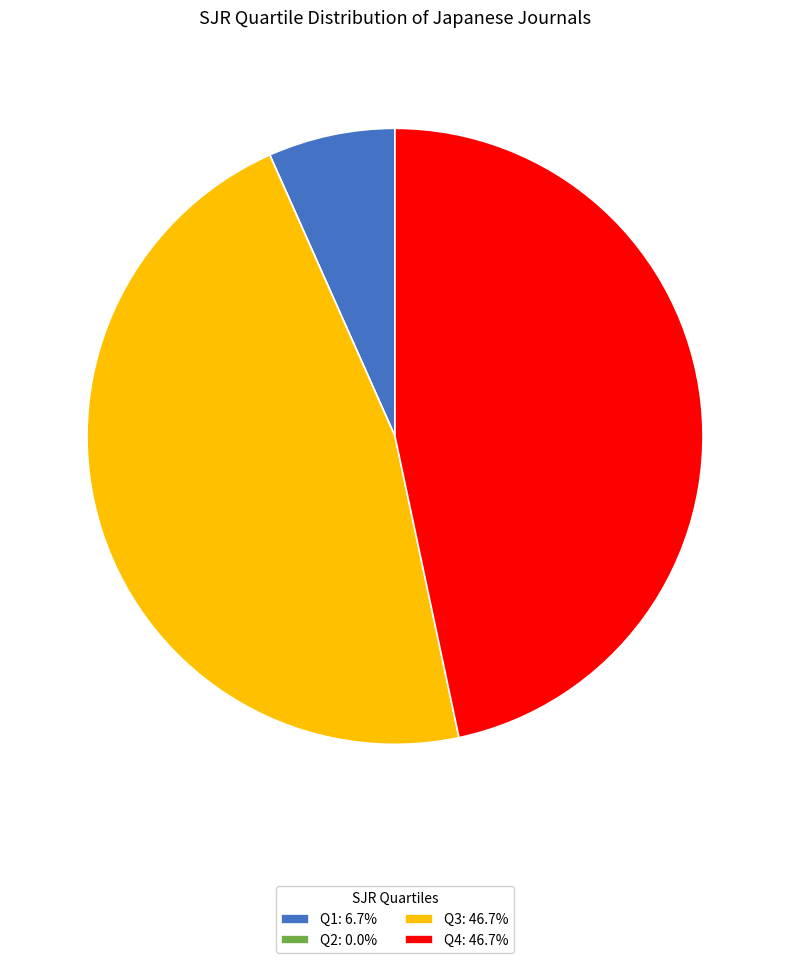

Is there a majority slice in this chart?

No